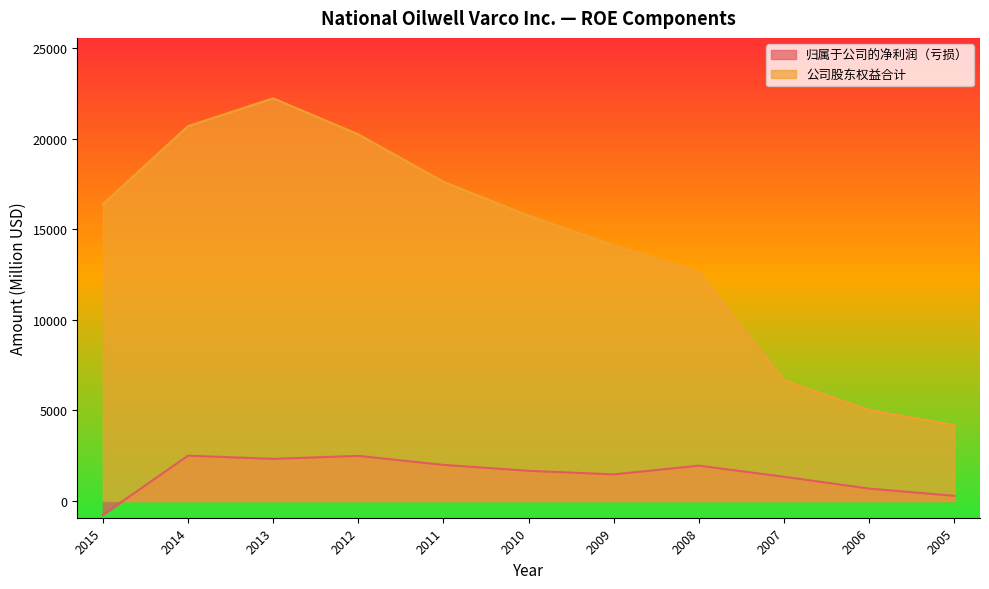

Does the chart display data point markers on the line(s)?

No